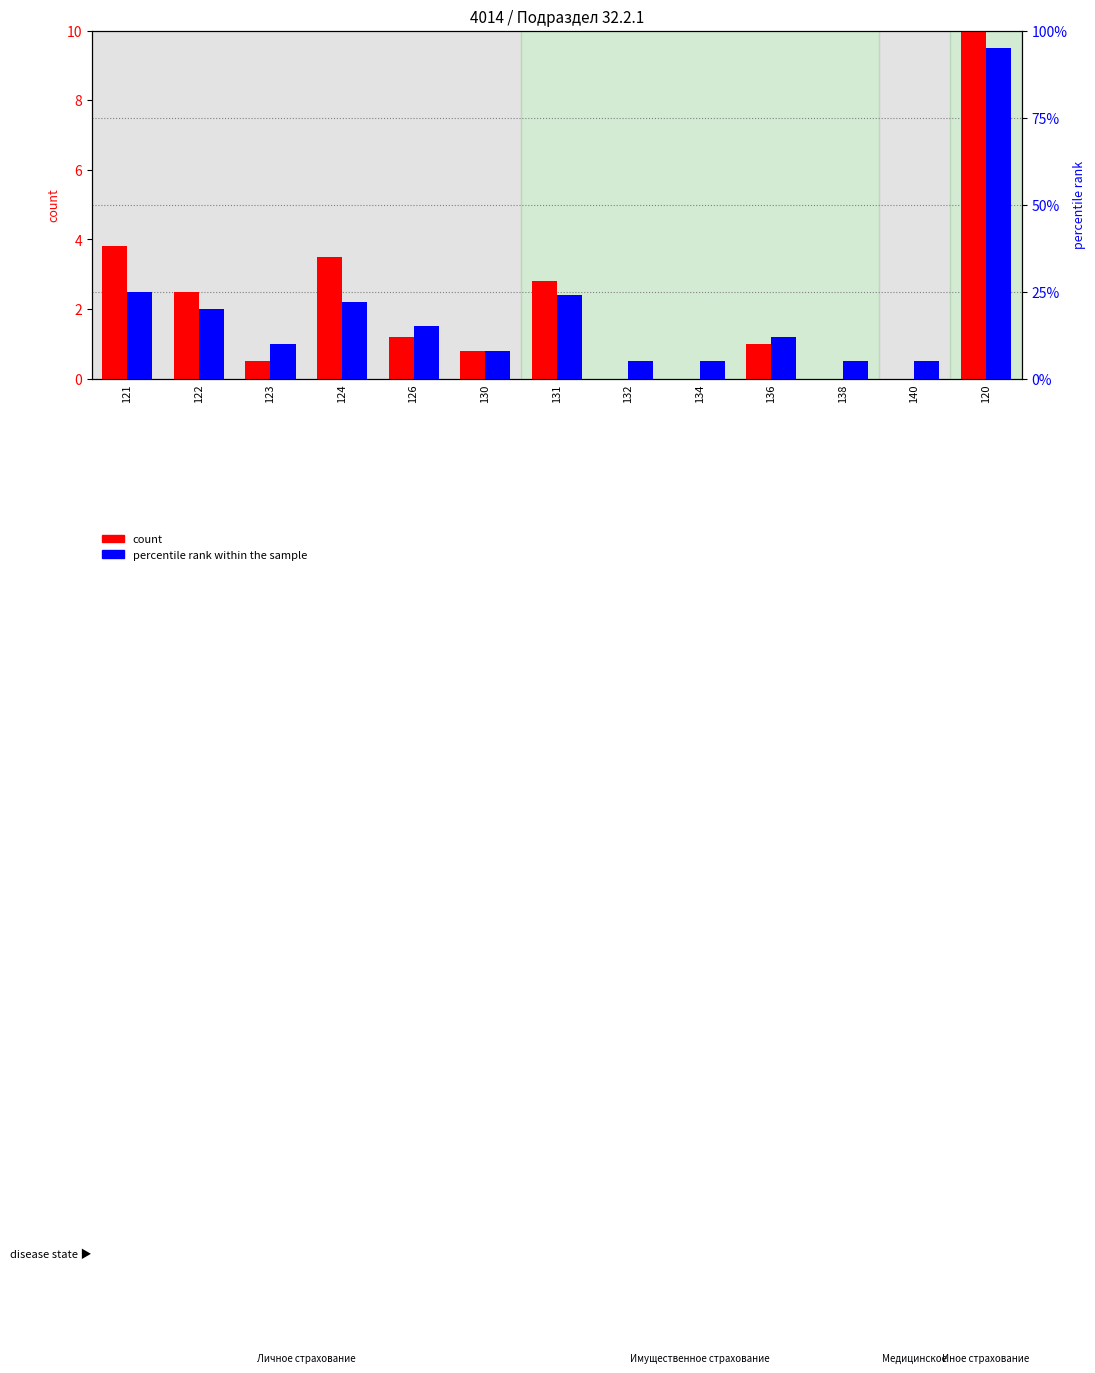

What is the spread (max minus min) of values at 140?

5.0